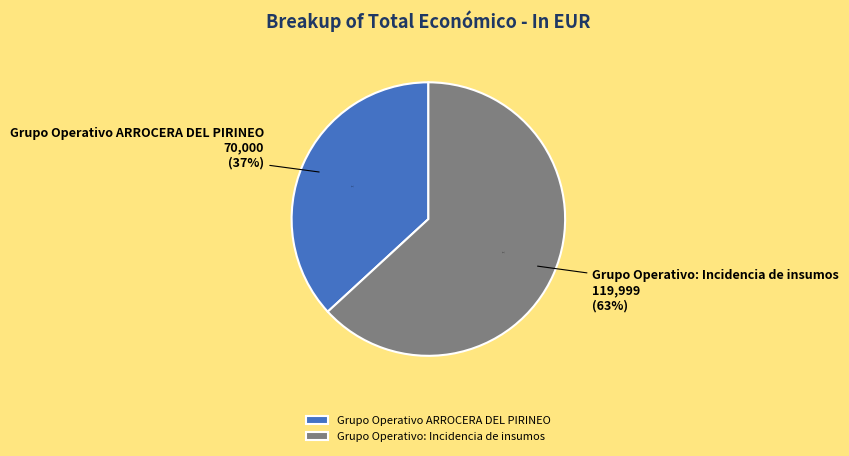

Does any single category account for the majority?

Yes